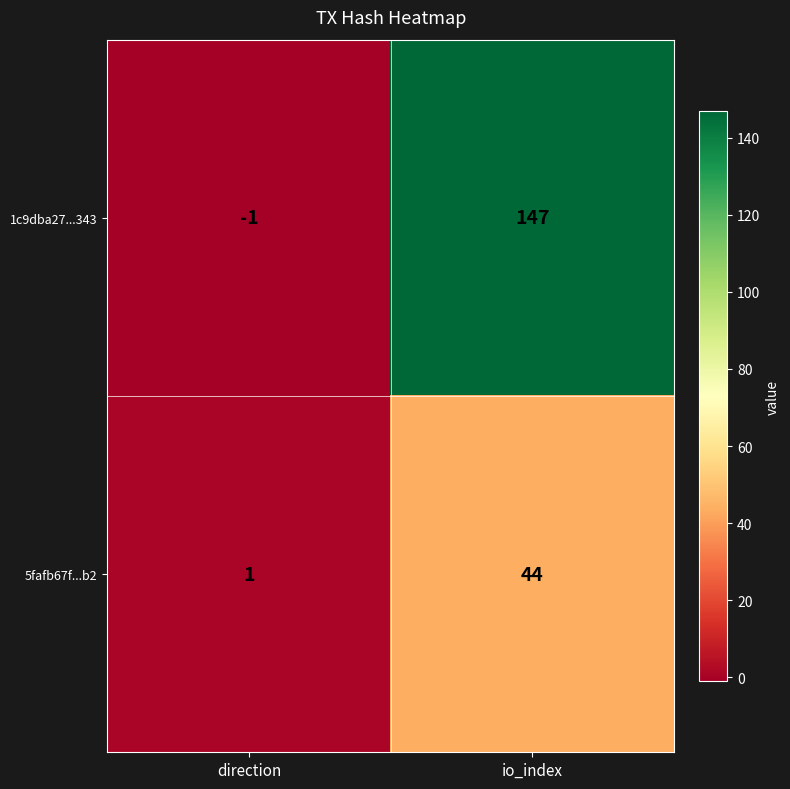

What is the difference between the highest and lowest values at direction?

2